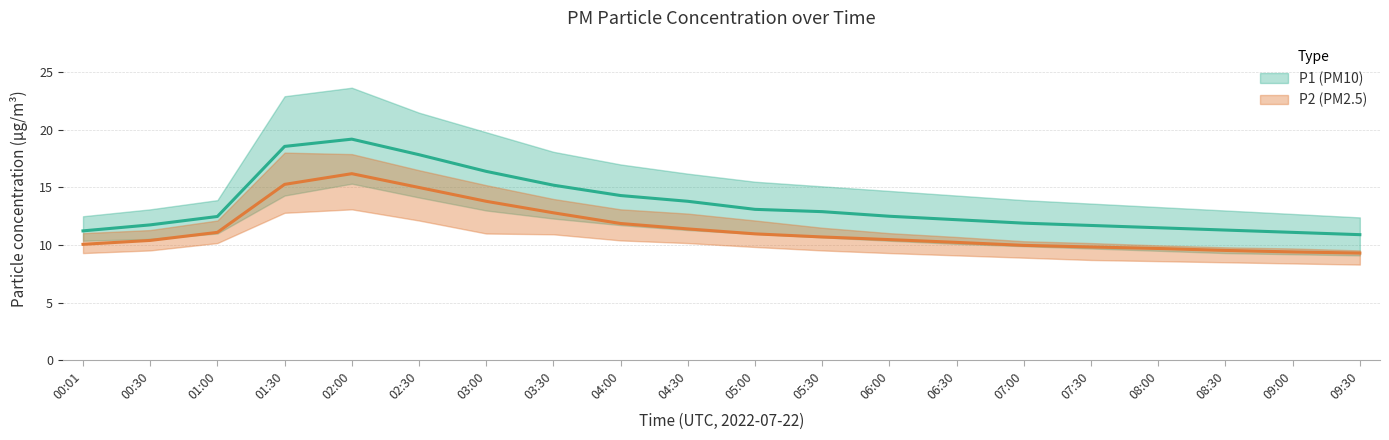

The P1_lower series shows 6.5 at 01:30. True or false?

False